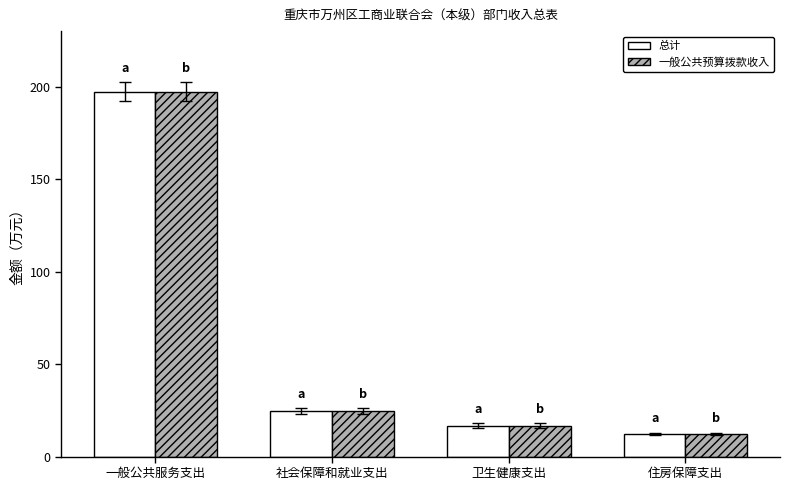

What position from the right is 住房保障支出?

1